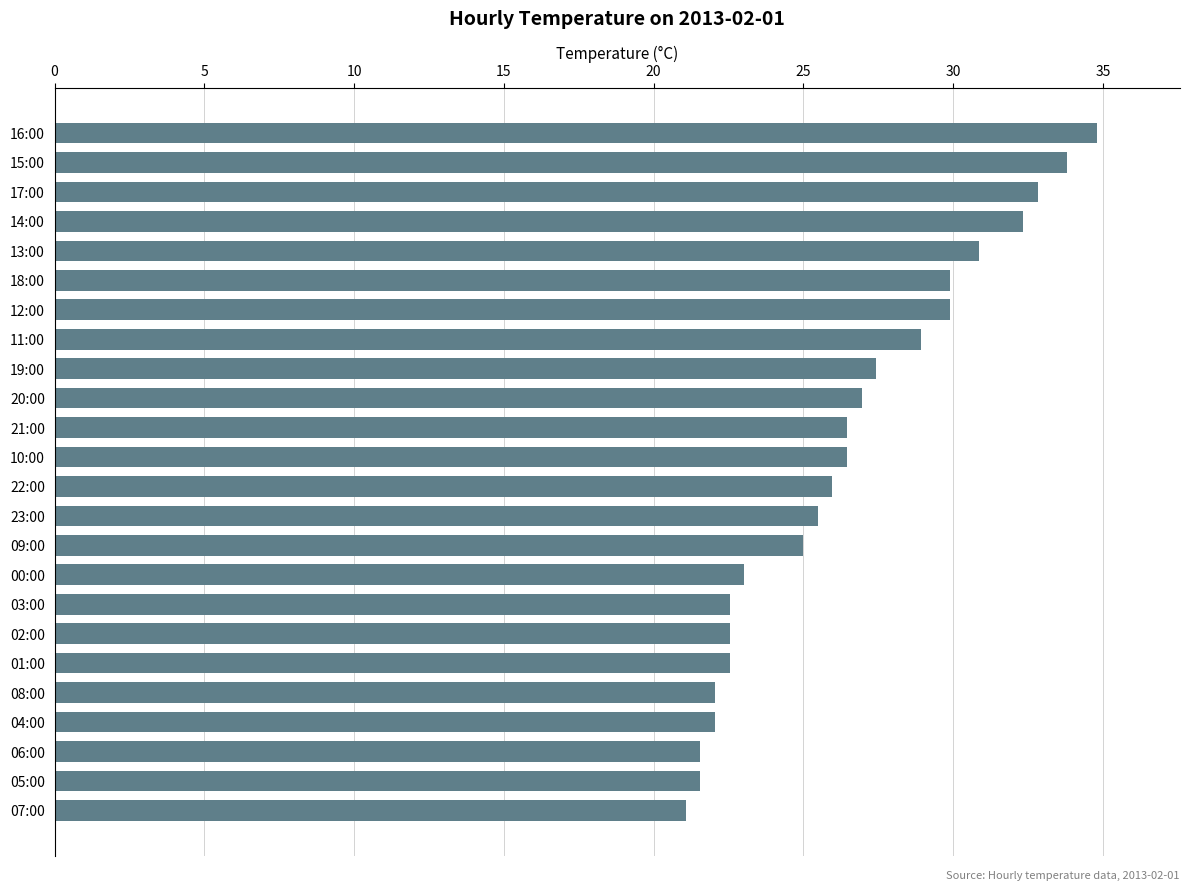

What position from the top is 10:00?

12